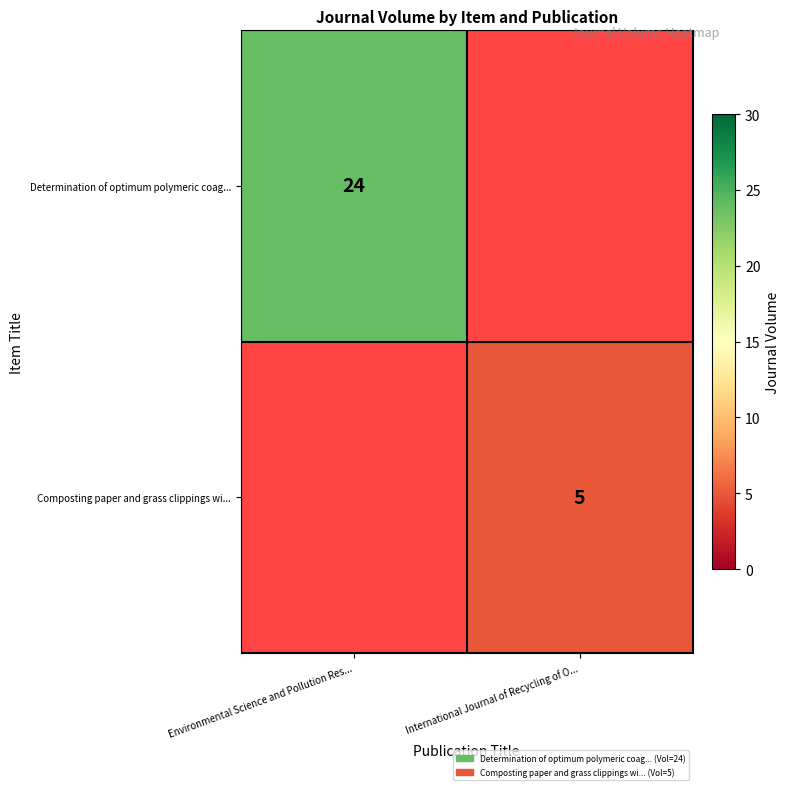

The Determination of optimum polymeric coag... series shows 13 at Environmental Science and Pollution Res.... True or false?

False